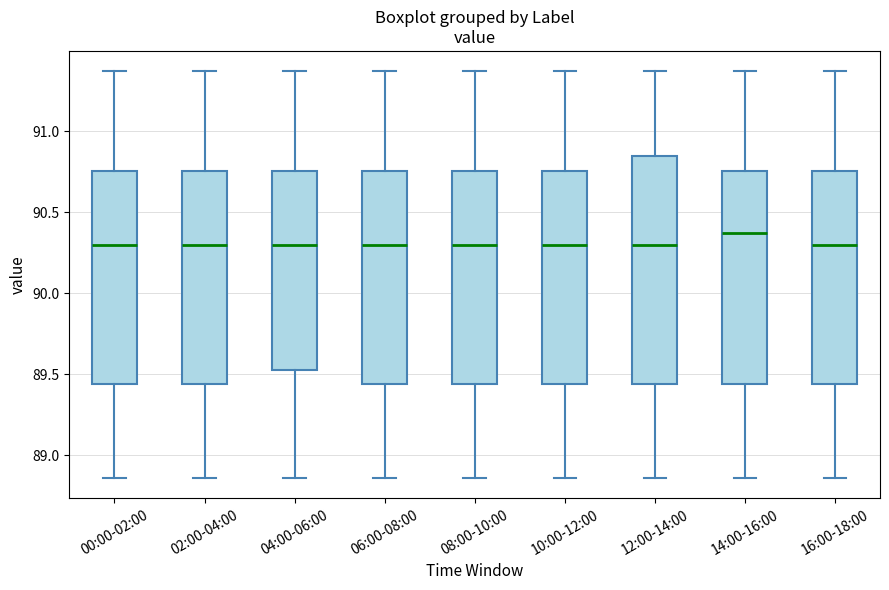

Comparing the boxes themselves (not the whiskers), which one is the tallest?

12:00-14:00